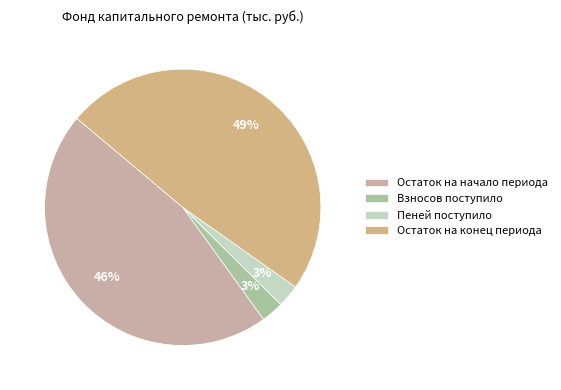

How many slices are in this pie chart?

4